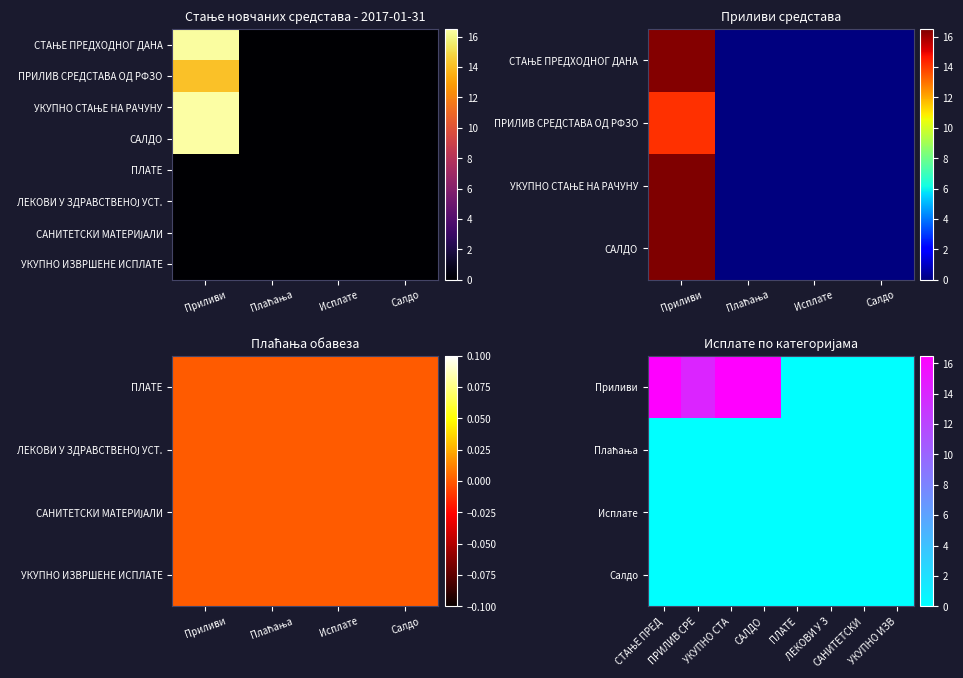

Reading left to right, list all the values displayed in this chart.

СТАЊЕ ПРЕДХОДНОГ ДАНА: 16.4	0.0	0.0	0.0
ПРИЛИВ СРЕДСТАВА ОД РФЗО: 16.5	0.0	0.0	0.0
УКУПНО СТАЊЕ НА РАЧУНУ: 16.5	0.0	0.0	0.0
САЛДО: 16.4	0.0	0.0	0.0